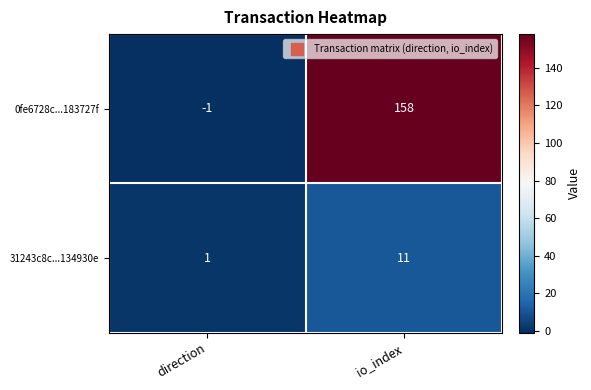

What is the difference between the maximum and minimum values in the 31243c8c...134930e series?

10